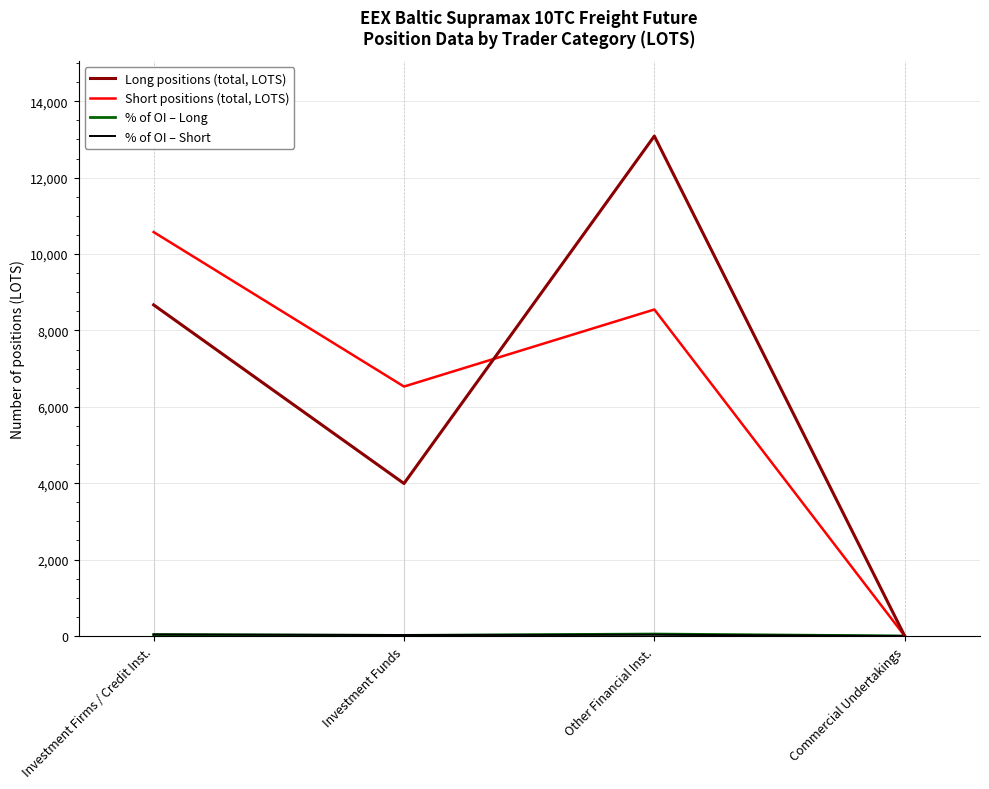

Which category has the highest value across all series?

Other Financial Inst.